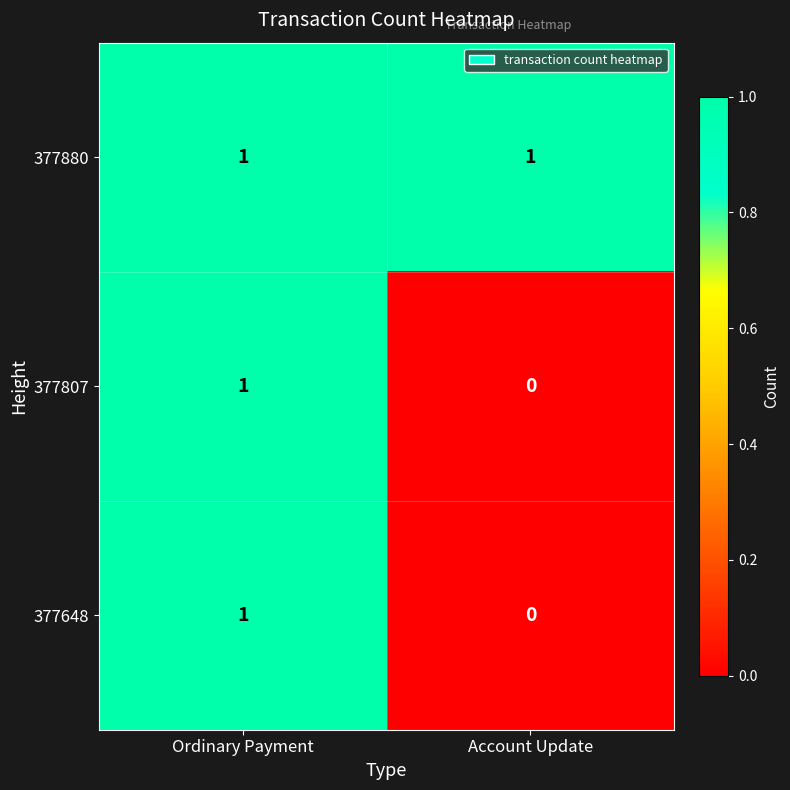

True or false: 377648 has a value of 0 at Account Update.

True